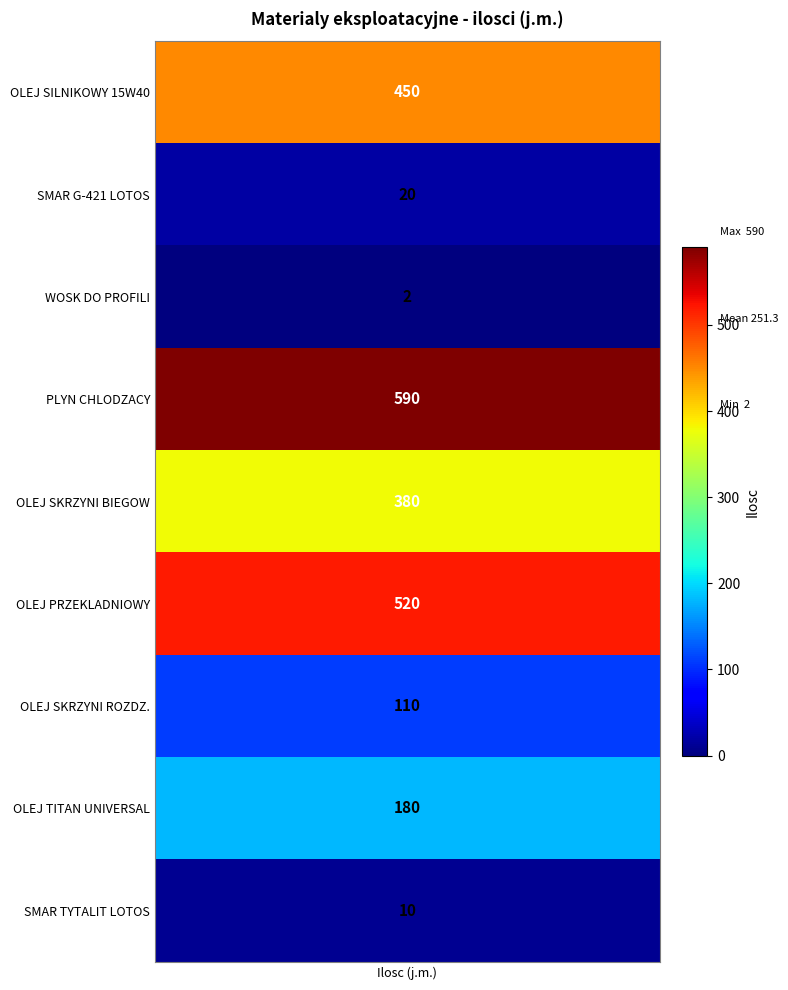

Which series has the largest total across all categories?

PLYN CHLODZACY (GLIKOL)